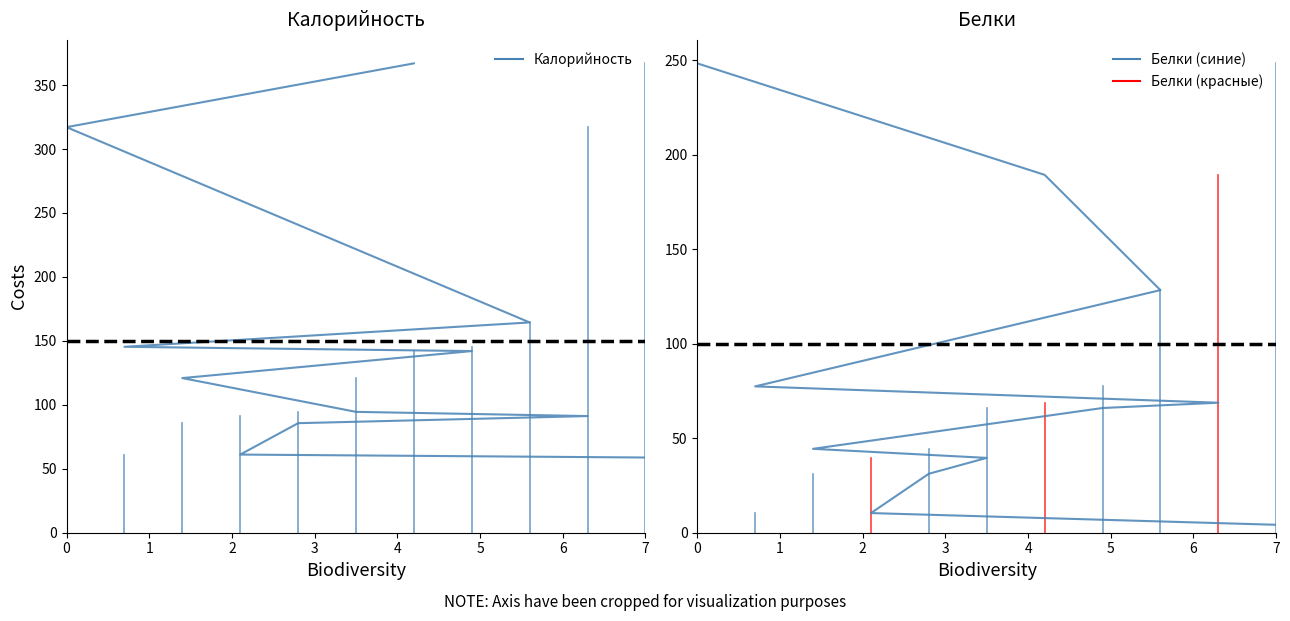

Is it true that Белки (синие) equals -5.2 at 0?

False